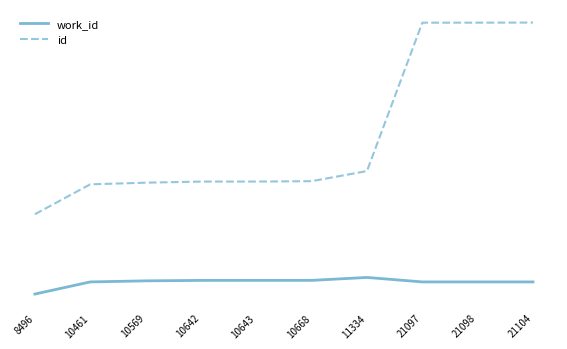

What is the difference between the maximum and minimum values in the work_id series?

1093